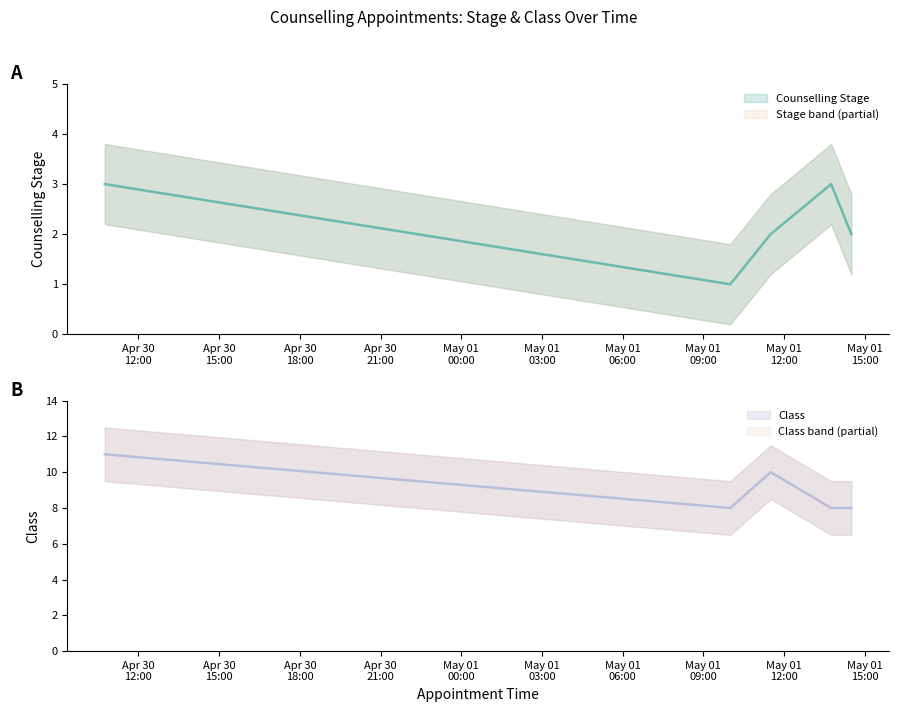

Where is the first local maximum for Counselling Stage?

2024-05-01 13:45